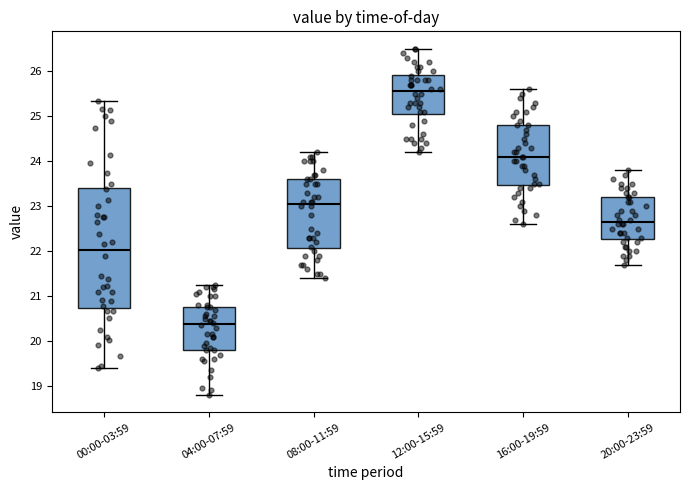

Which box's median line is the lowest?

04:00-07:59